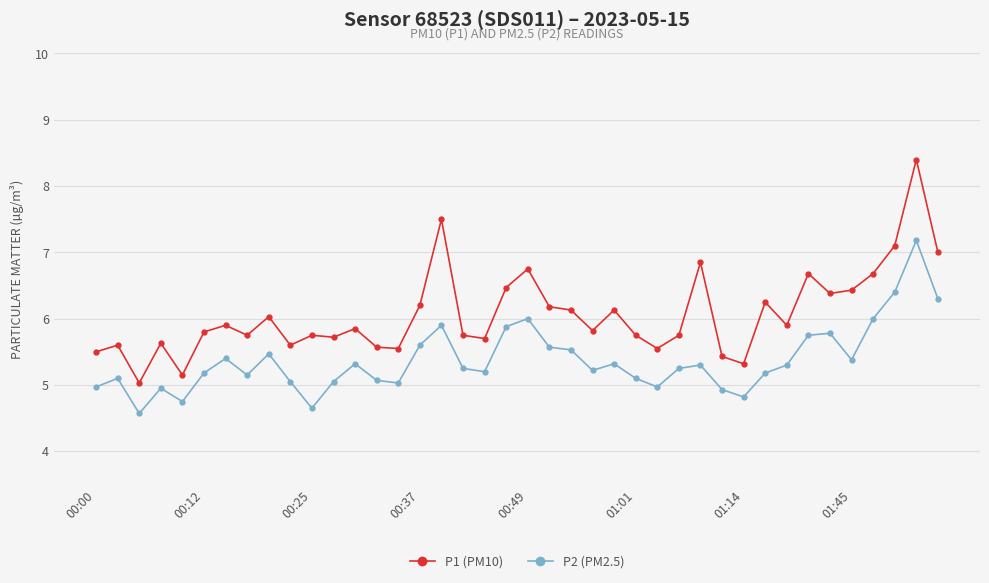

Which series has the largest total across all categories?

P1 (PM10)